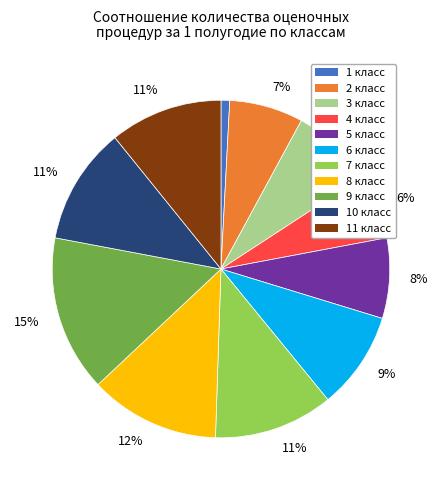

Is there a majority slice in this chart?

No